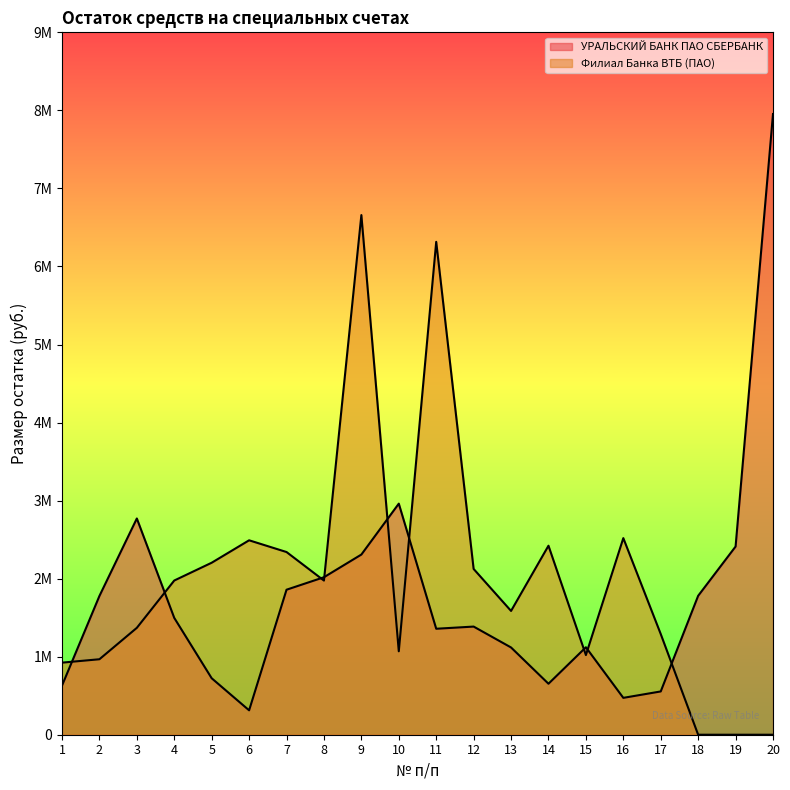

What is the difference between the highest and lowest values at 20?

7953338.5